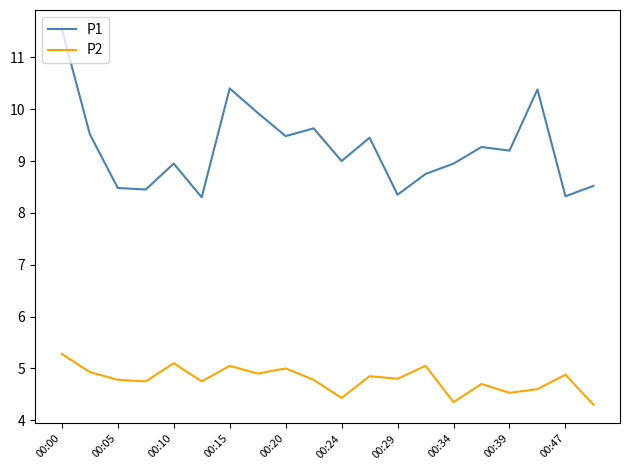

Rank the series by their maximum value, from lowest to highest.

P2, P1